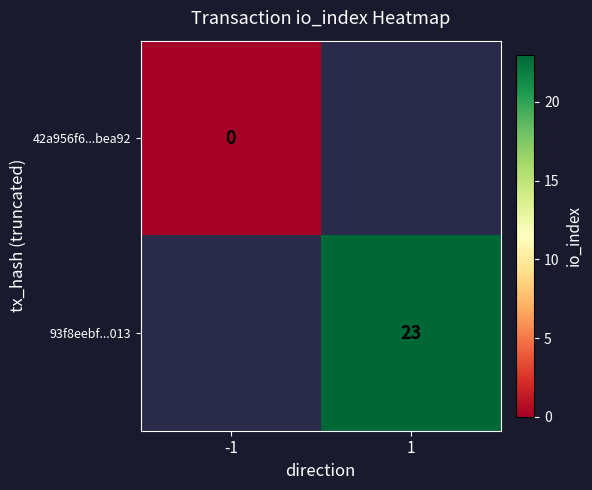

True or false: 93f8eebf...013 has a value of 8 at 1.

False